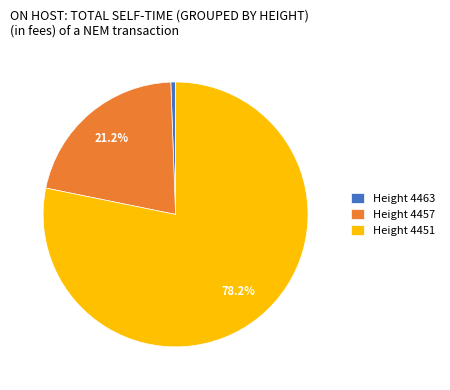

Rank the categories by value from lowest to highest.

Height 4463, Height 4457, Height 4451